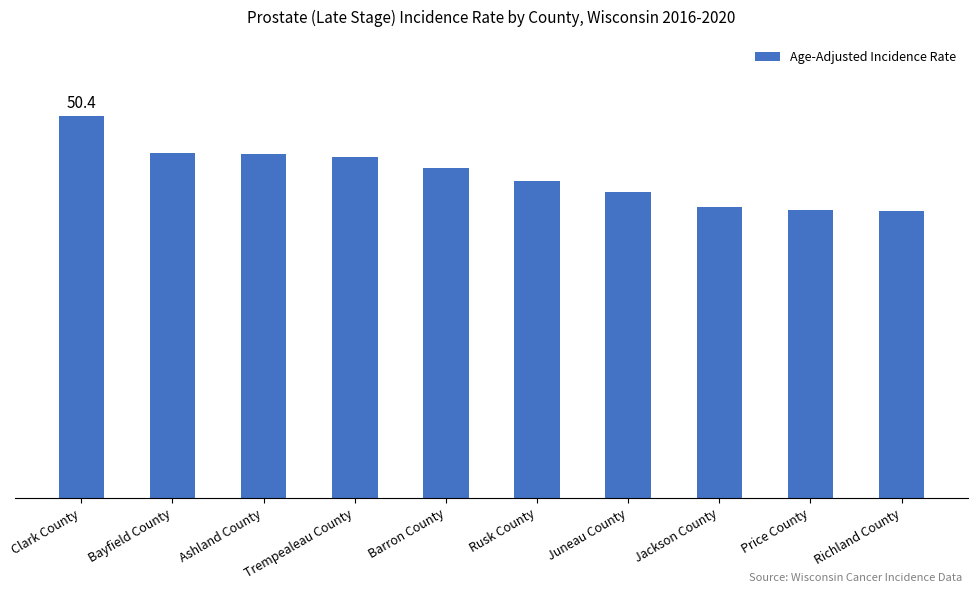

Are the bars grouped side by side (vs. stacked)?

No